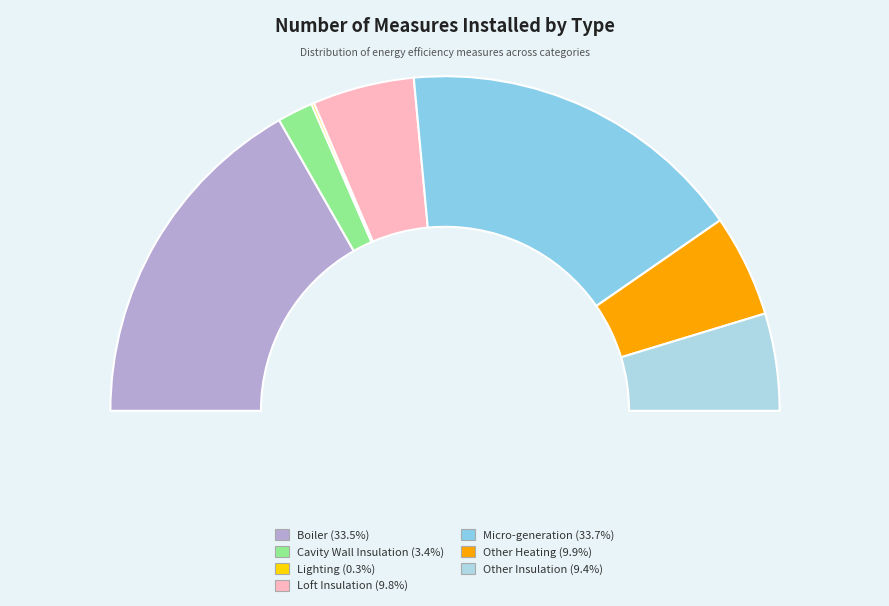

What portion of the pie excludes Cavity Wall Insulation?

96.6%